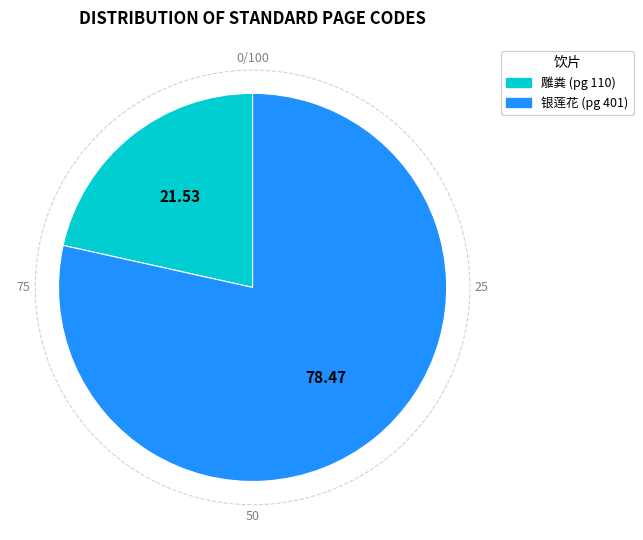

How many segments does this pie chart have?

2